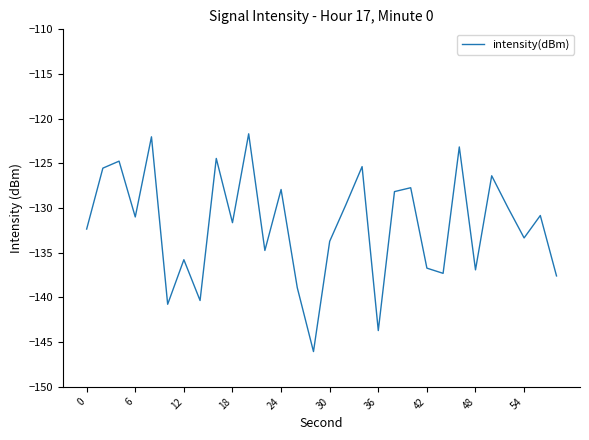

What is the minimum value shown in the chart?

-146.1